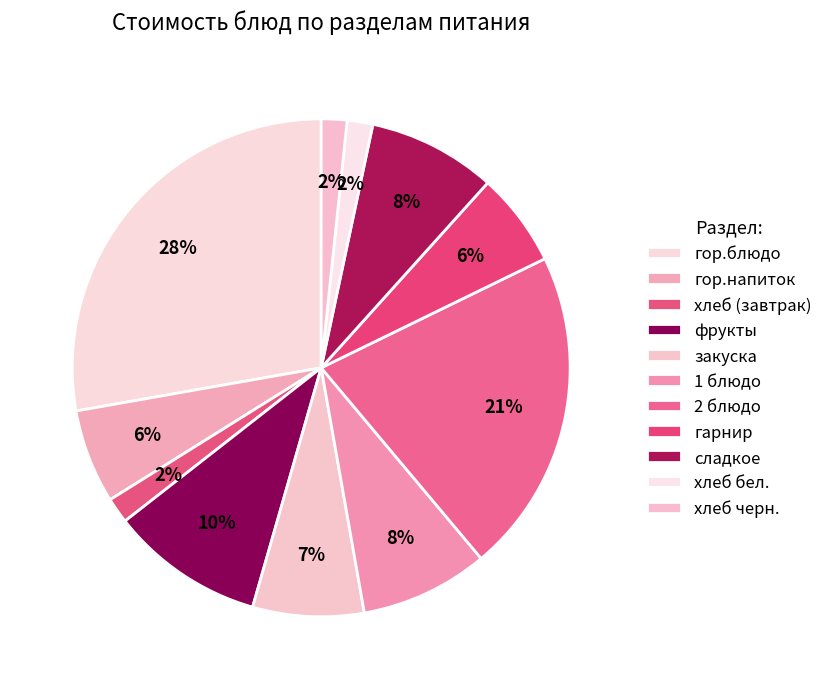

Is the sum of 1 блюдо and закуска greater than half?

No